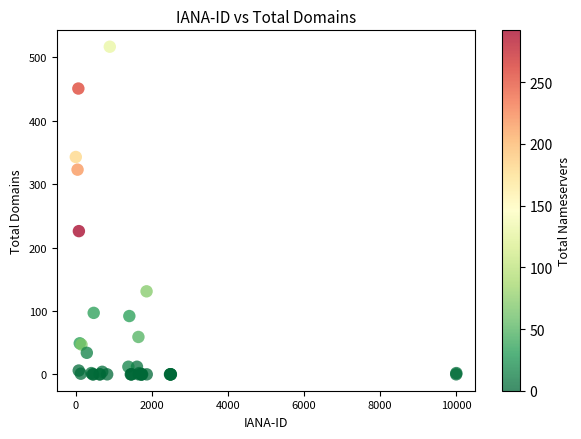

What Y value in the scatter plot is closest to 258?

226